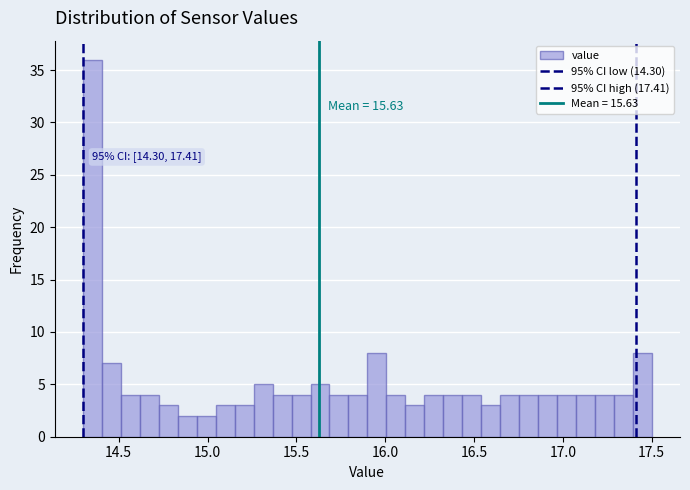

Read against the x-axis, roughly where is the centre of the tallest bar?

14.35